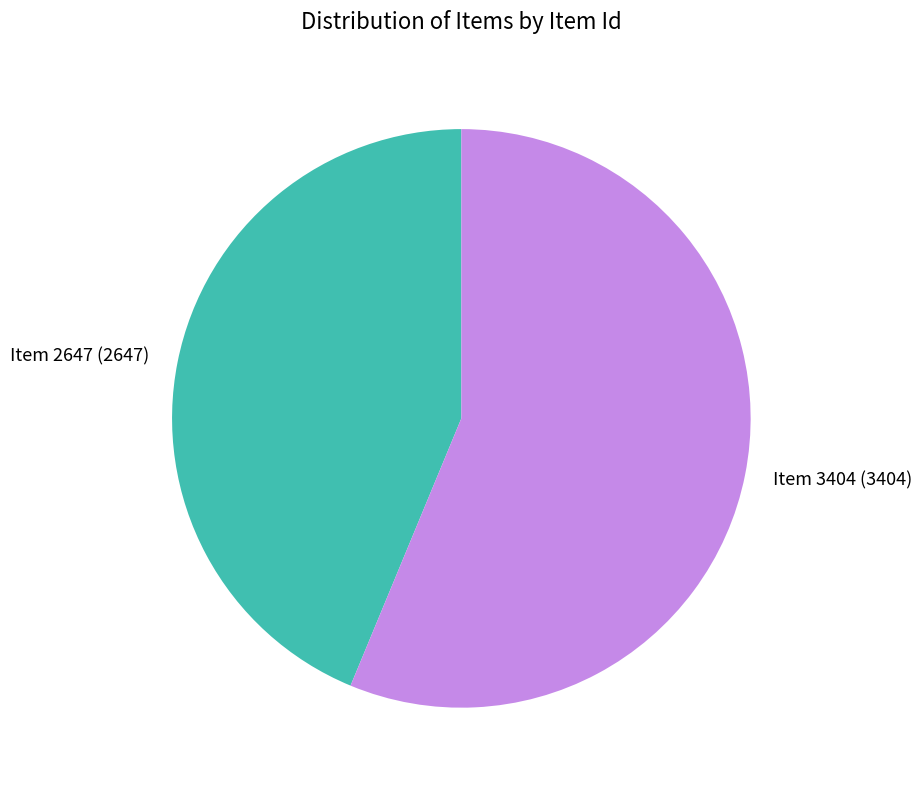

True or false: Item 3404 accounts for 56% of the total.

True